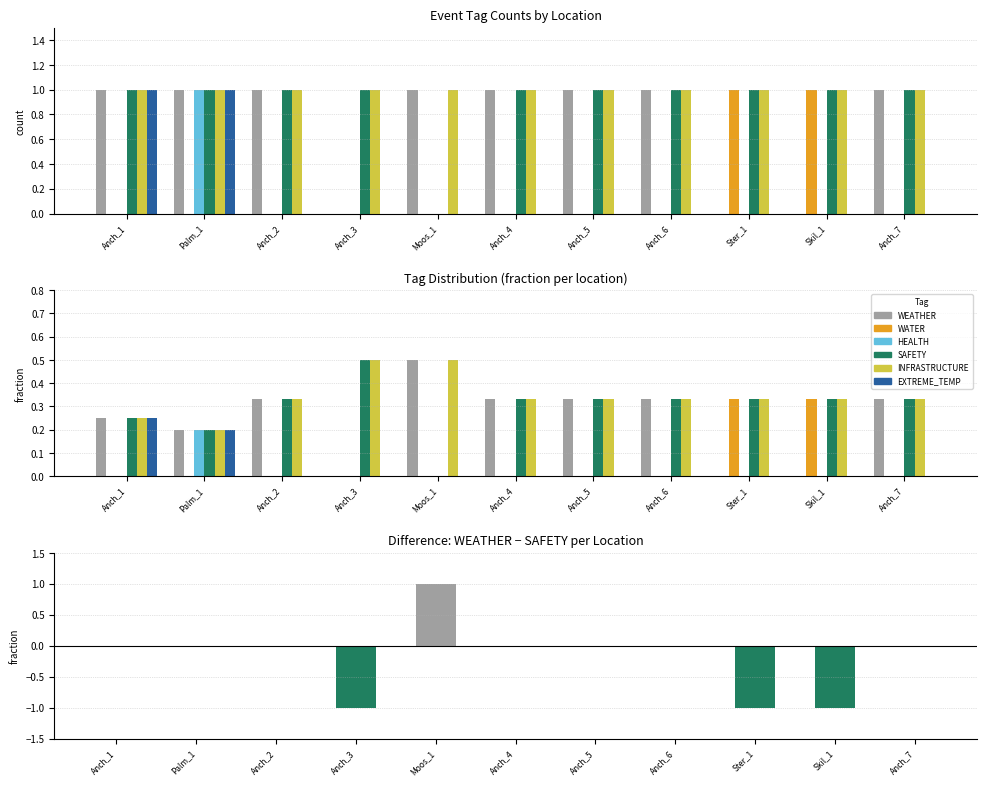

Which category has the lowest value in the WATER series?

Anch_1